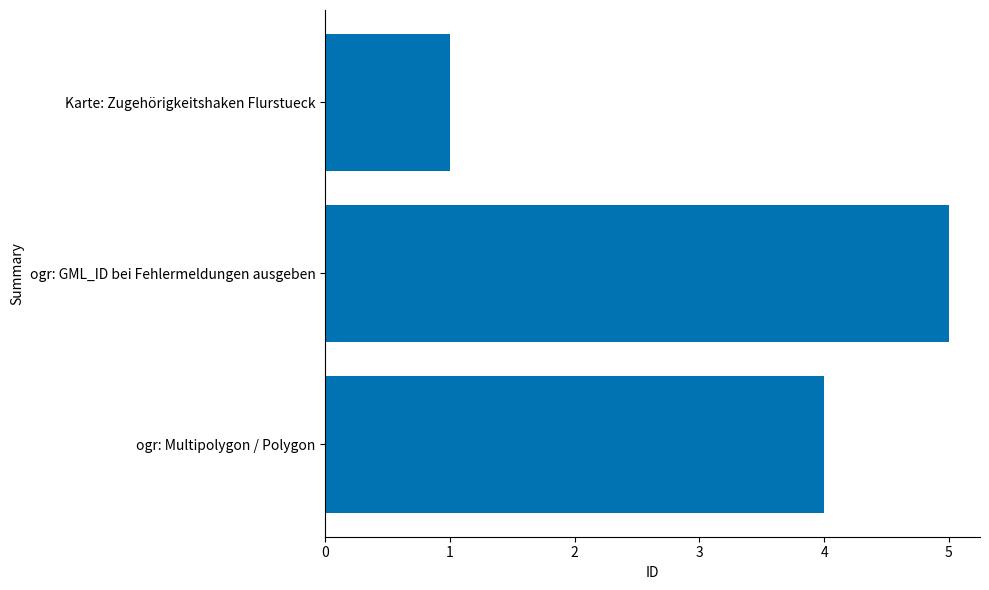

Is it true that the value at ogr: GML_ID bei Fehlermeldungen ausgeben is 8?

False